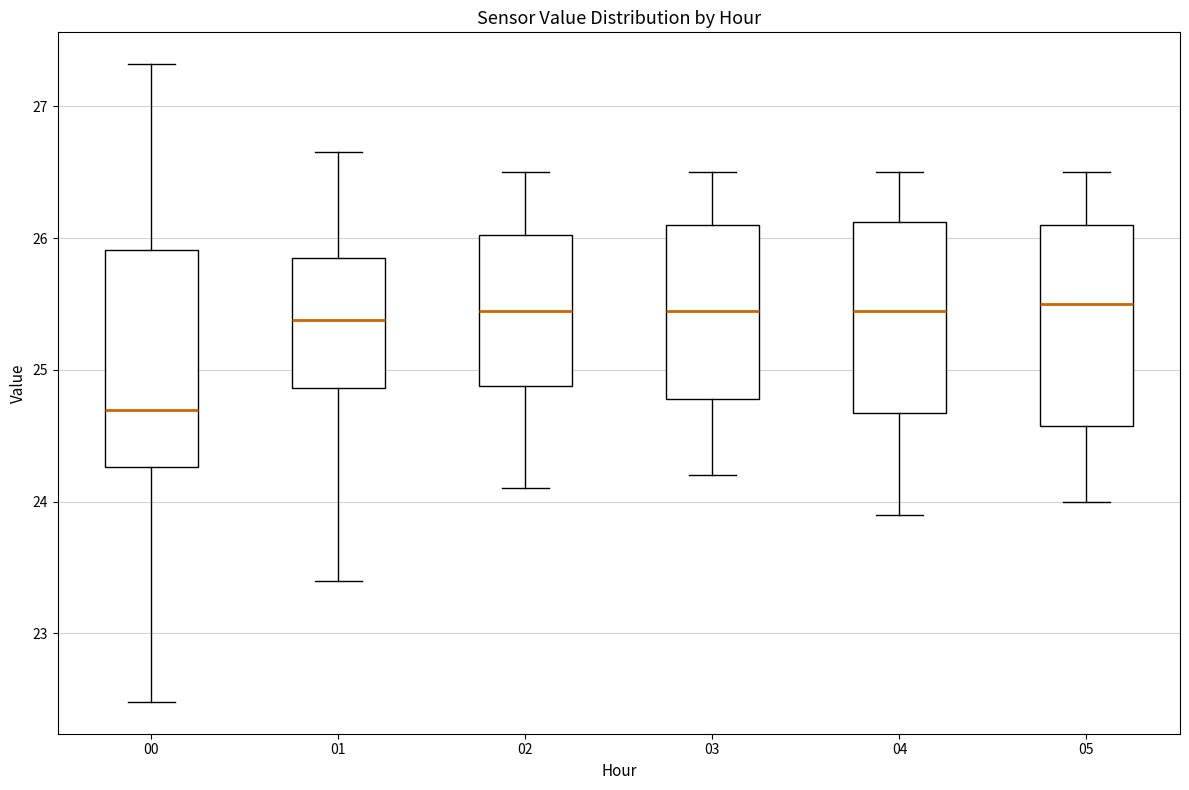

Which box's median line is the lowest?

00